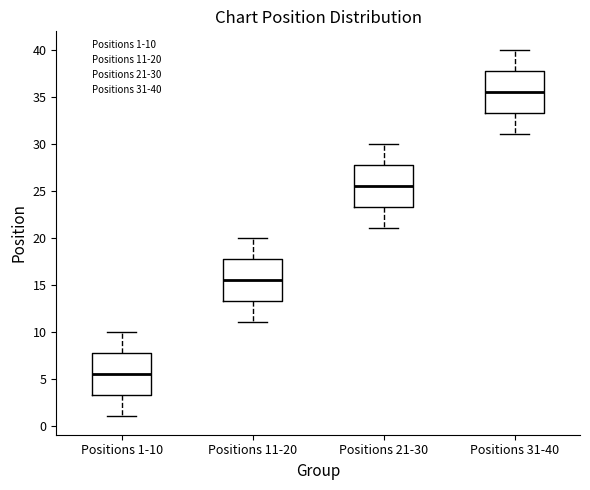

Reading left to right, read every box against the y-axis: the position of its median line, the range the box covers, and the ends of its whiskers. The values are not printed on the chart, so give them approximately, as read against the axis.

Positions 1-10: median 5.5, box 3.5 to 8.0, whiskers 1.0 to 10.0
Positions 11-20: median 15.5, box 13.5 to 18.0, whiskers 11.0 to 20.0
Positions 21-30: median 25.5, box 23.5 to 28.0, whiskers 21.0 to 30.0
Positions 31-40: median 35.5, box 33.5 to 38.0, whiskers 31.0 to 40.0